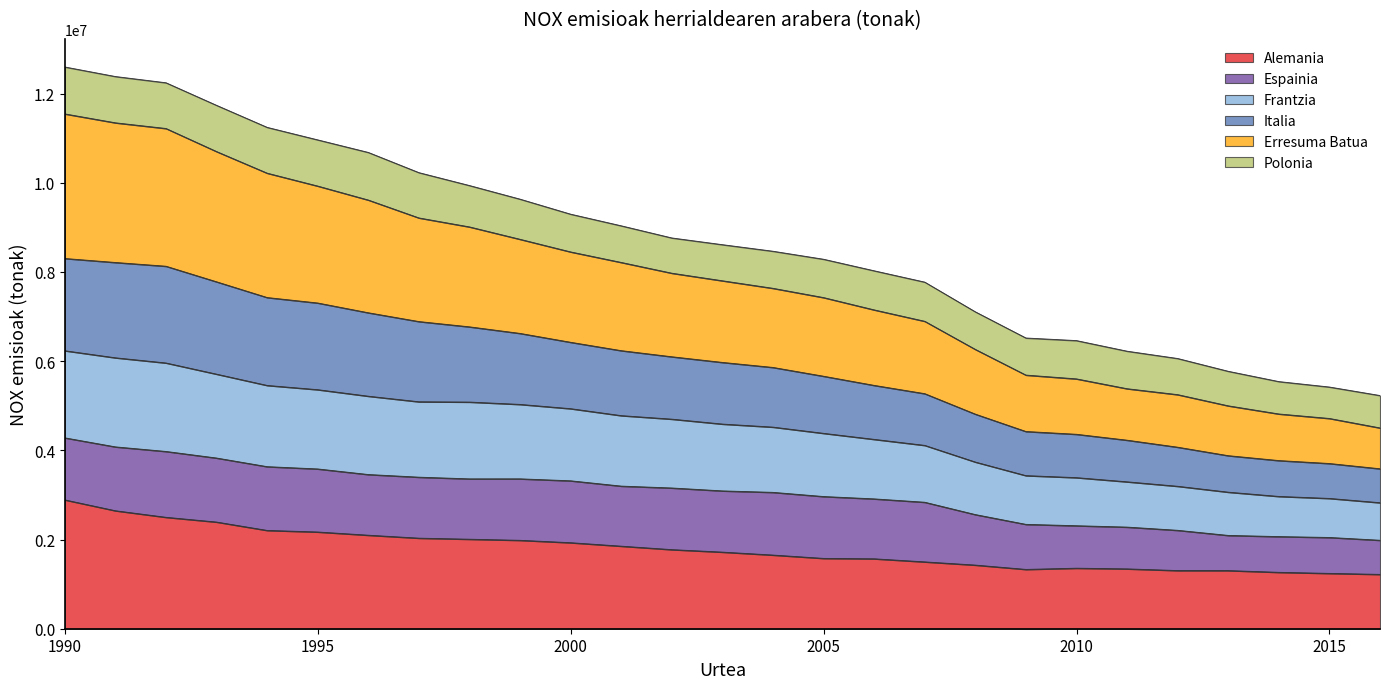

What is the total value across all series at 2015?

5419336